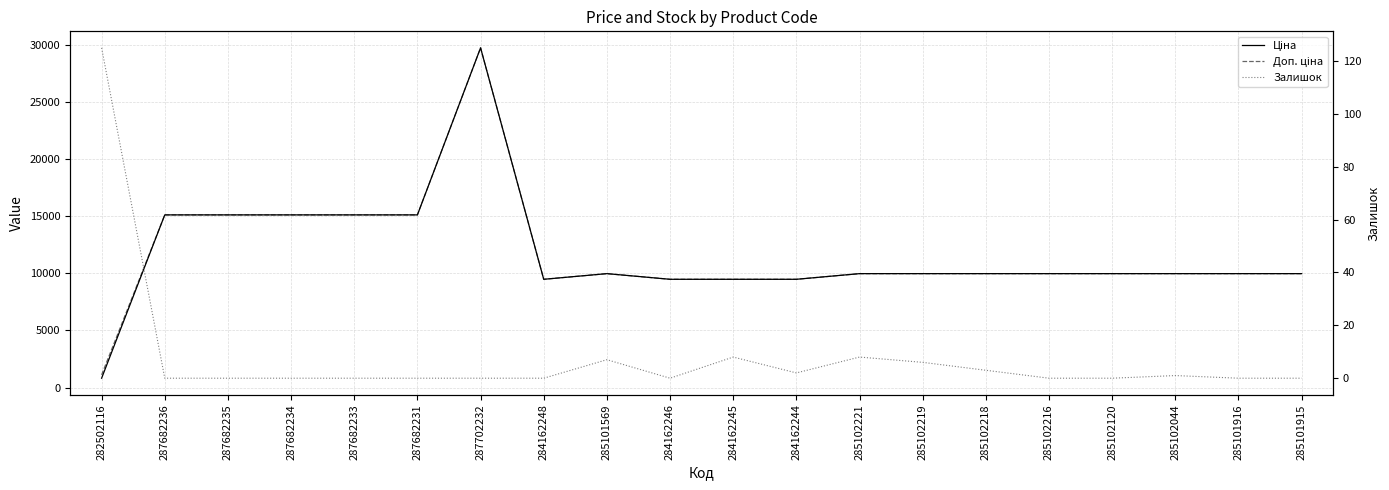

At which category is the sum across all series the highest?

287702232